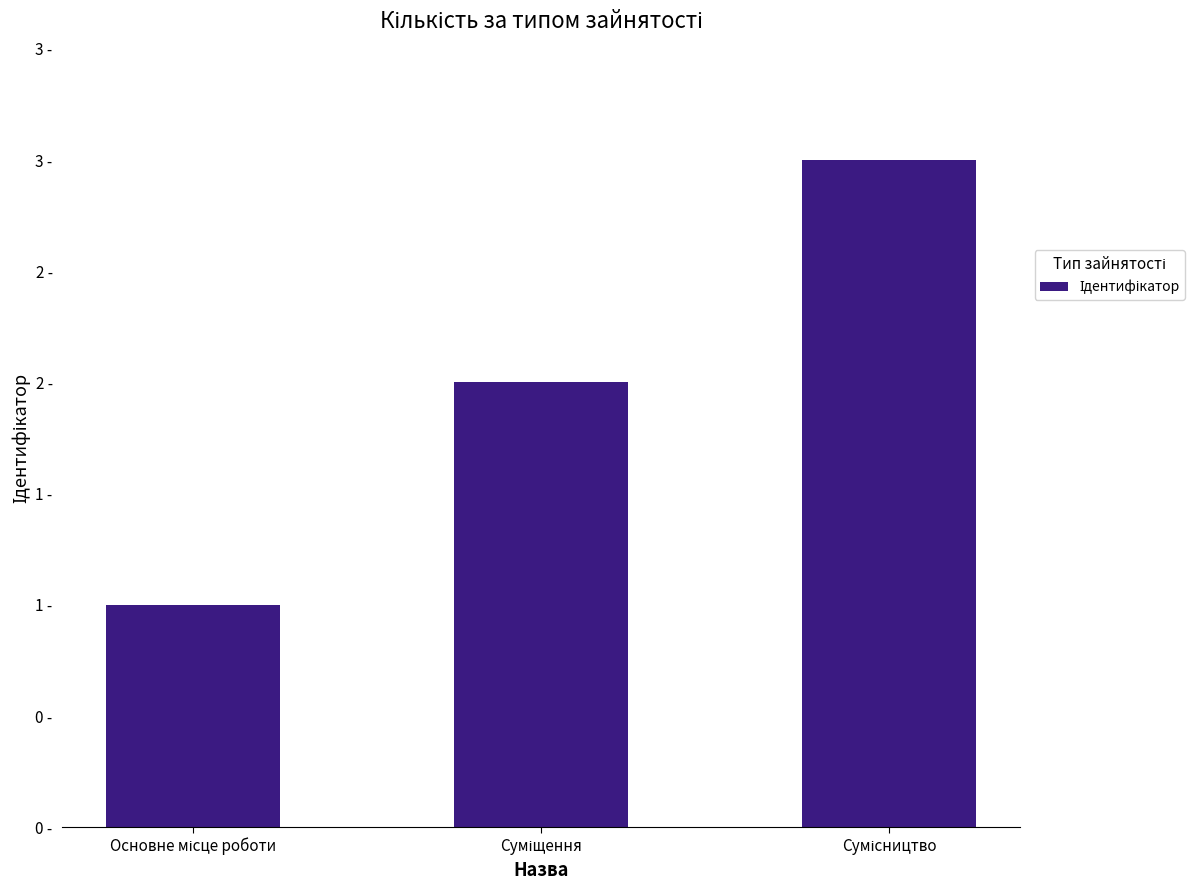

Are the bars horizontal?

No